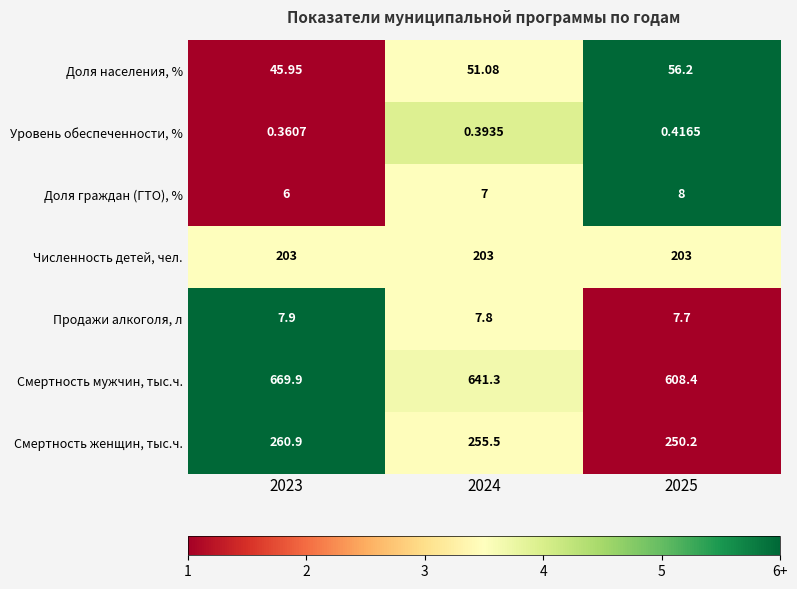

What is the greatest value displayed?

669.9